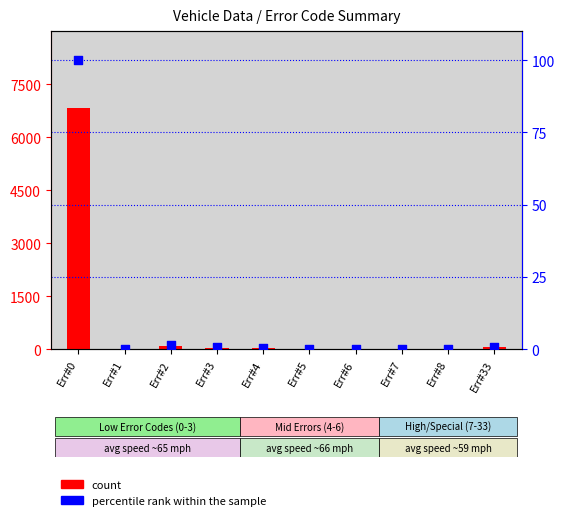

Is the value of count at Err#0 greater than the value of percentile rank within the sample at Err#33?

Yes